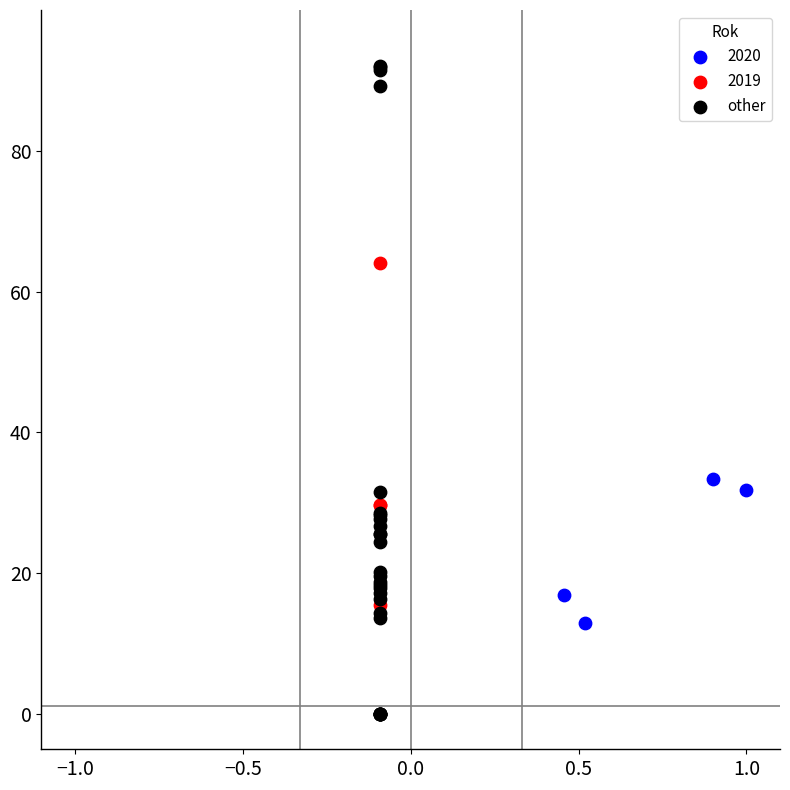

Which series reaches the maximum Y coordinate?

other